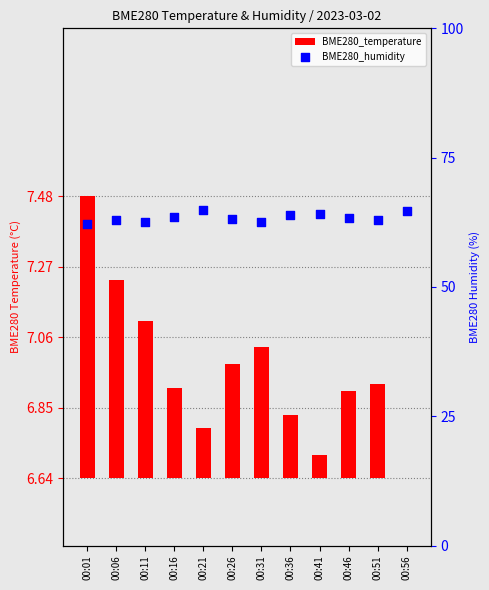

Which series contains the lowest Y value?

BME280_temperature